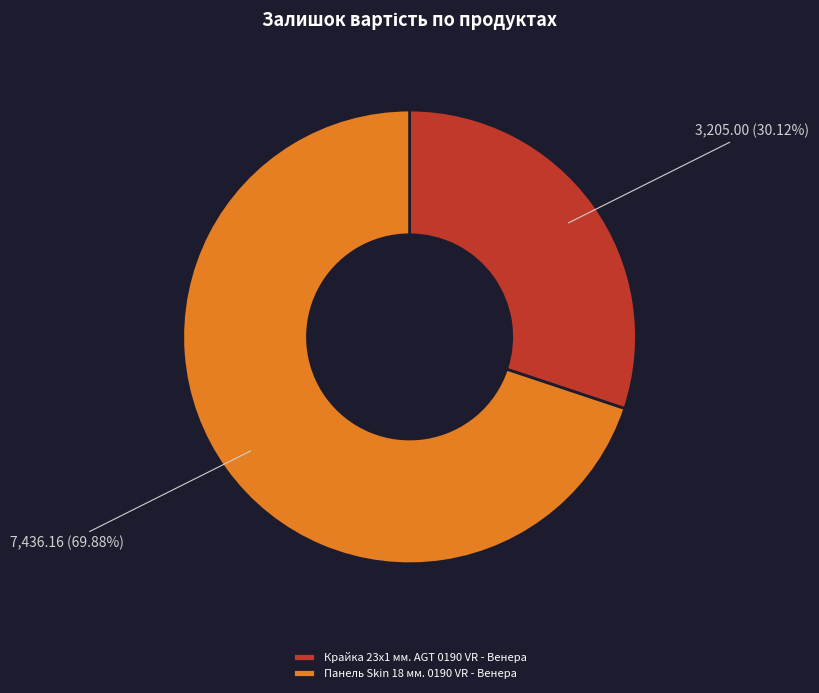

What is the ratio of the value at Панель Skin 18 мм. 0190 VR - Венера to the value at Крайка 23x1 мм. AGT 0190 VR - Венера?

2.3